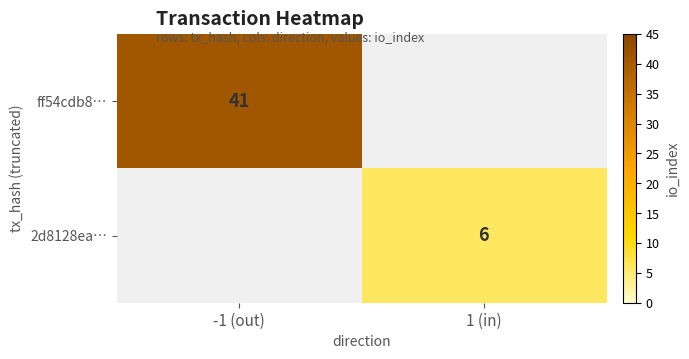

Rank the categories by 2d8128ea… value from lowest to highest.

-1 (out), 1 (in)